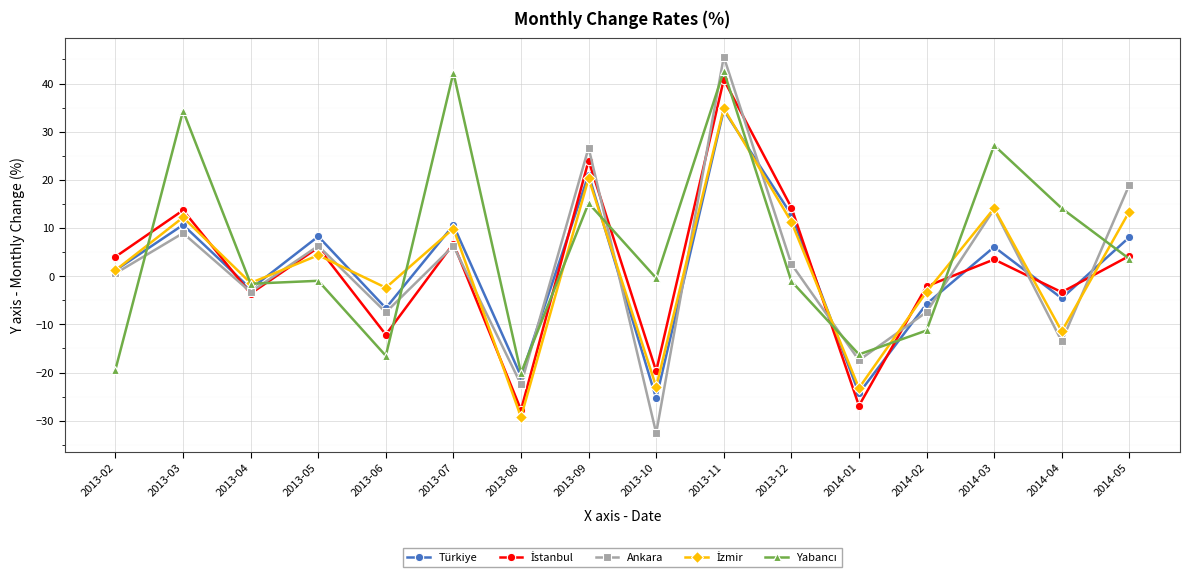

What is the total value across all series at 2014-01?

-108.1